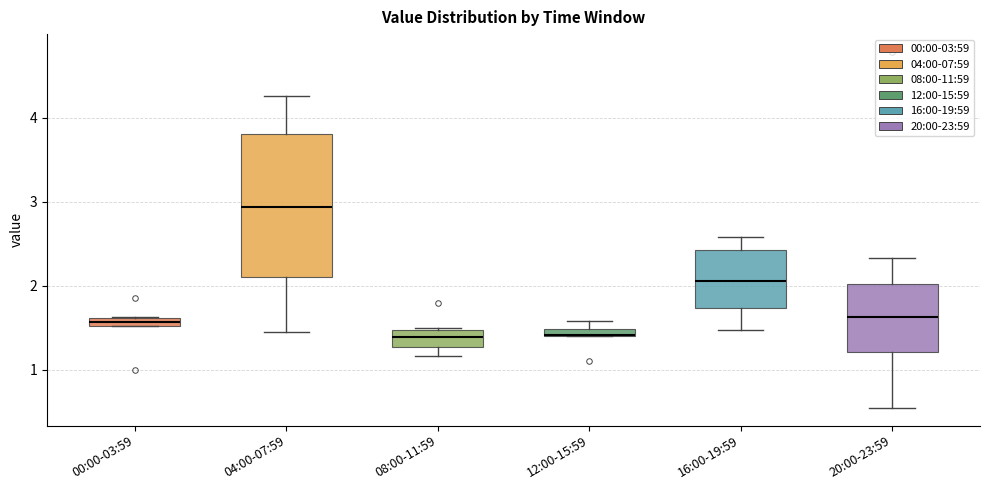

Comparing the boxes themselves (not the whiskers), which one is the tallest?

04:00-07:59